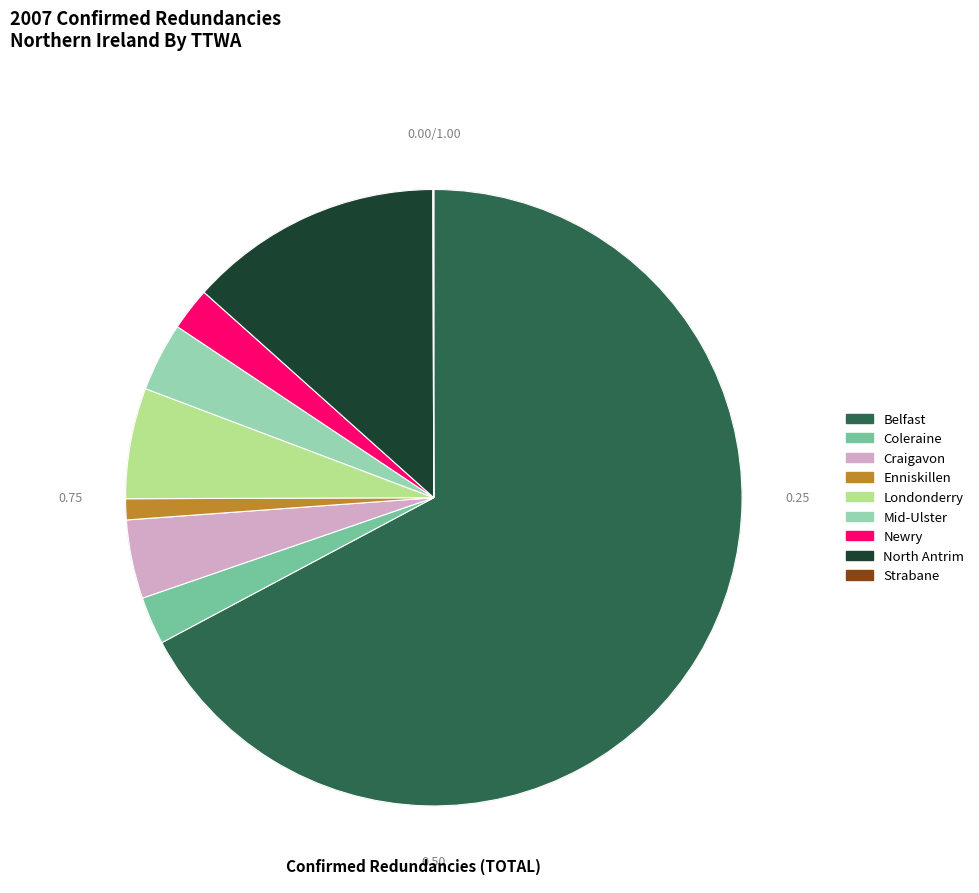

How many segments does this pie chart have?

9